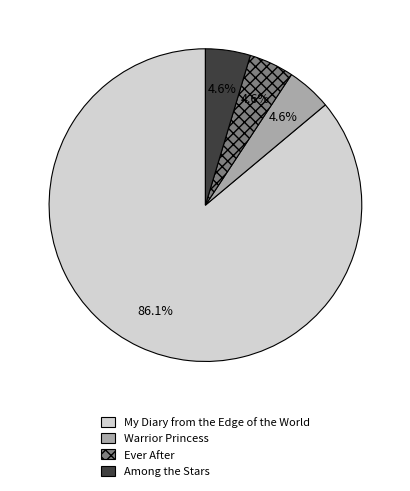

How many segments does this pie chart have?

4